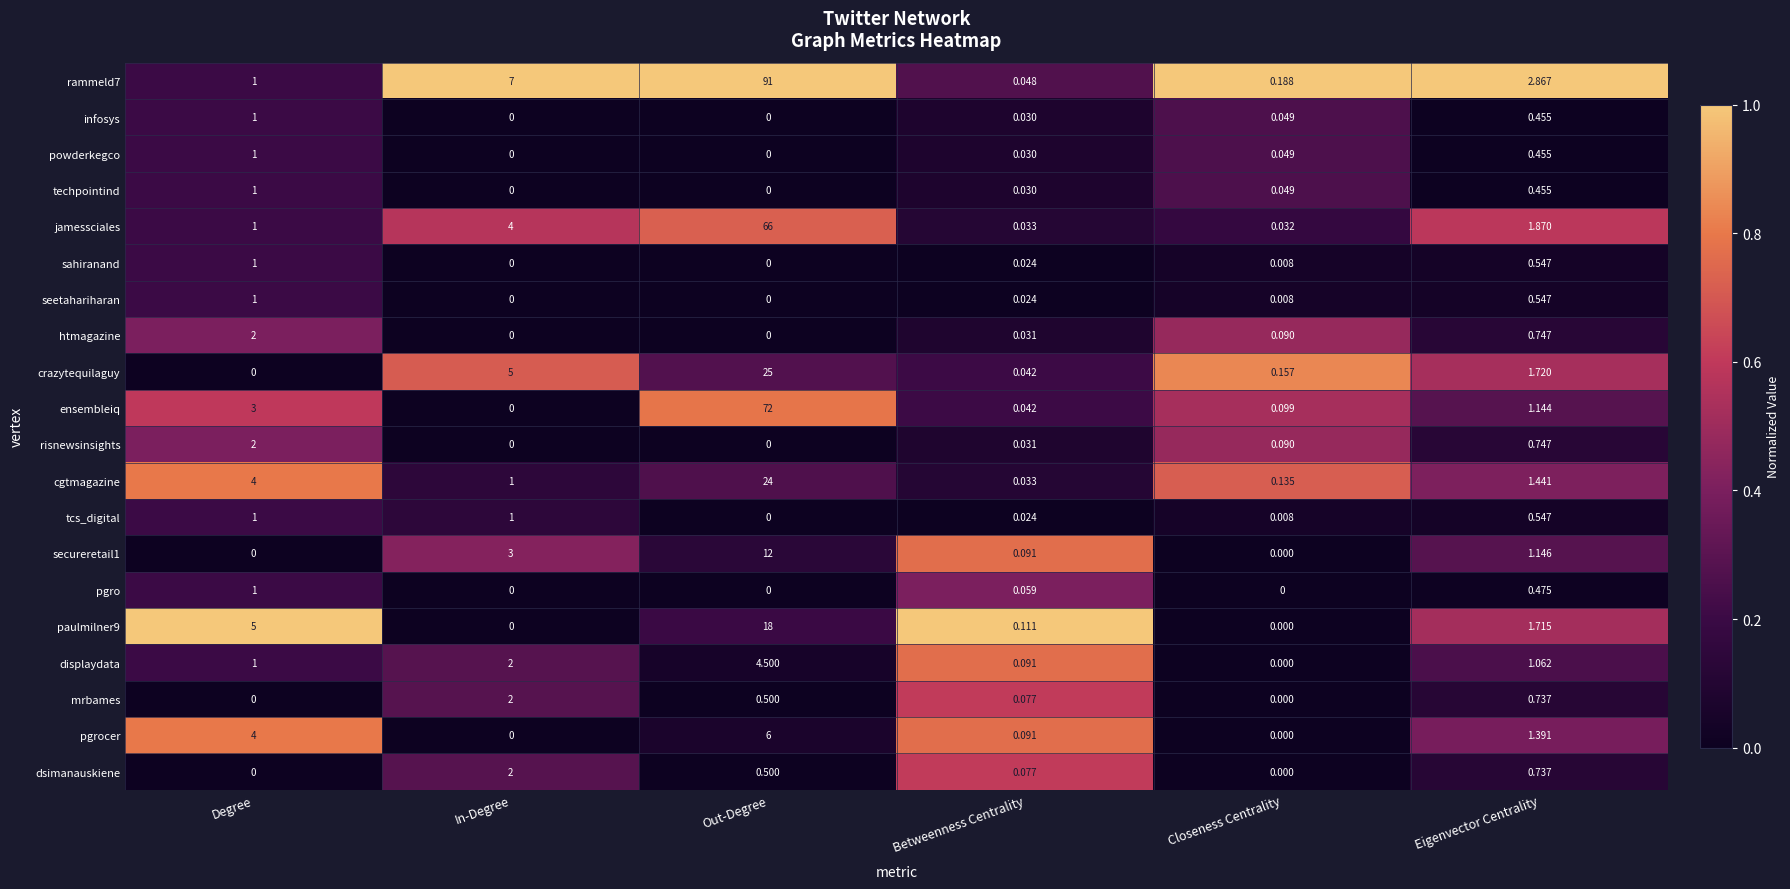

What is the spread (max minus min) of values at Degree?

5.0